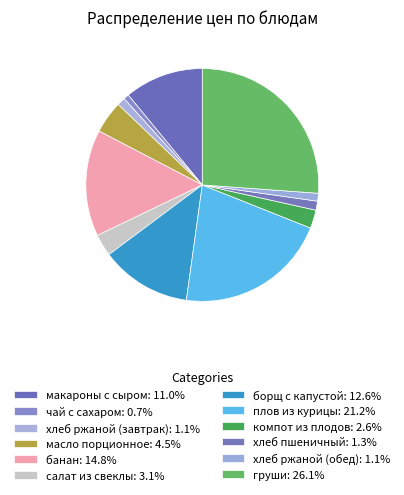

To the nearest percent, what is the average slice percentage?

8%